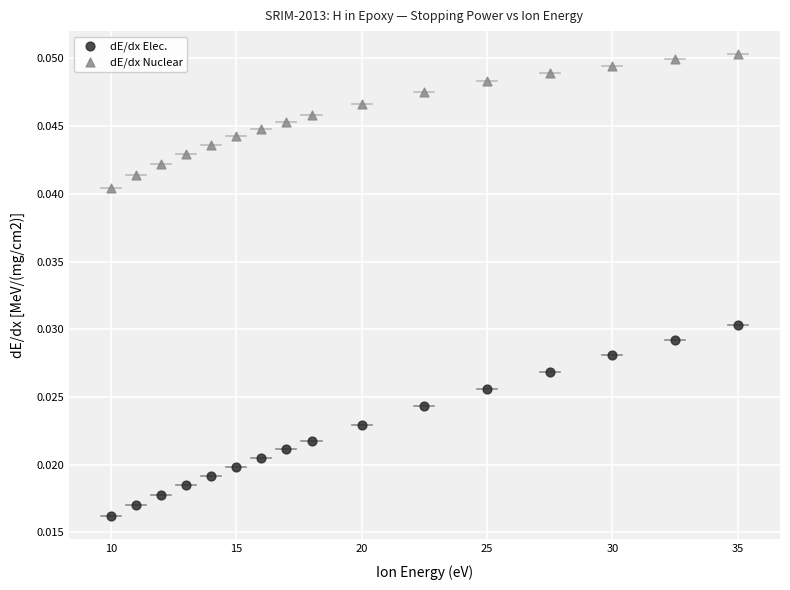

Which series contains the highest Y value?

dE/dx Nuclear